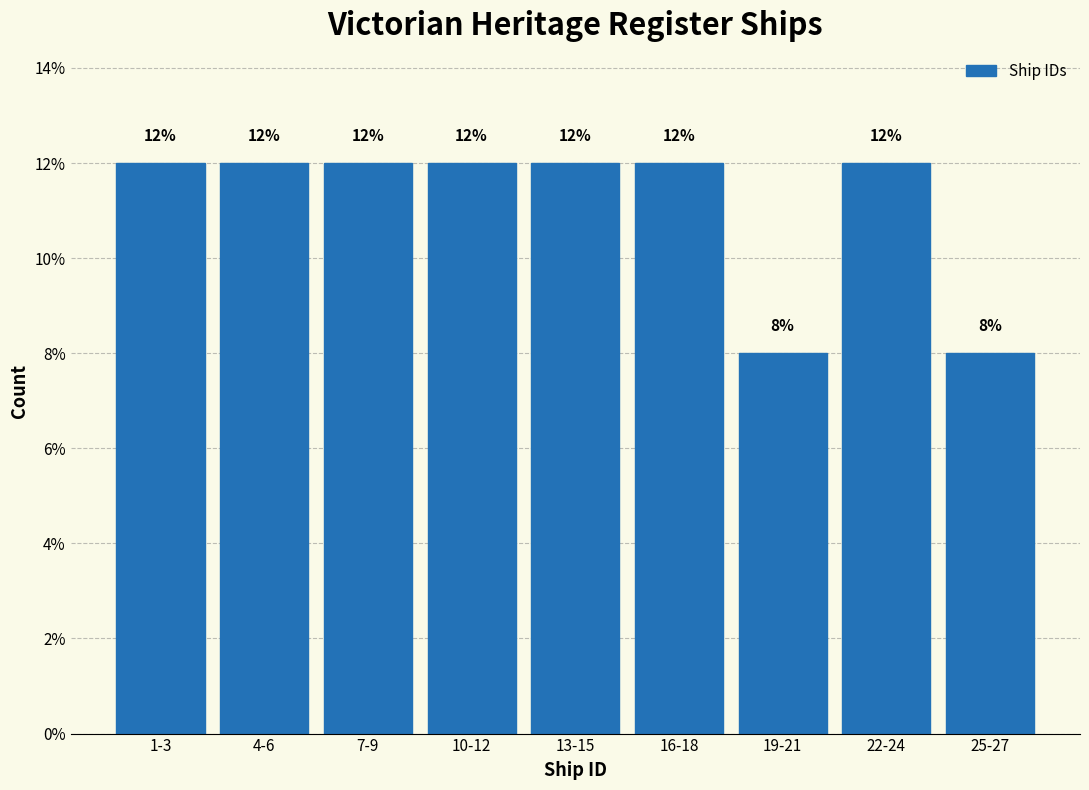

Reading right to left, list all the values displayed in this chart.

25-27=8	22-24=12	19-21=8	16-18=12	13-15=12	10-12=12	7-9=12	4-6=12	1-3=12